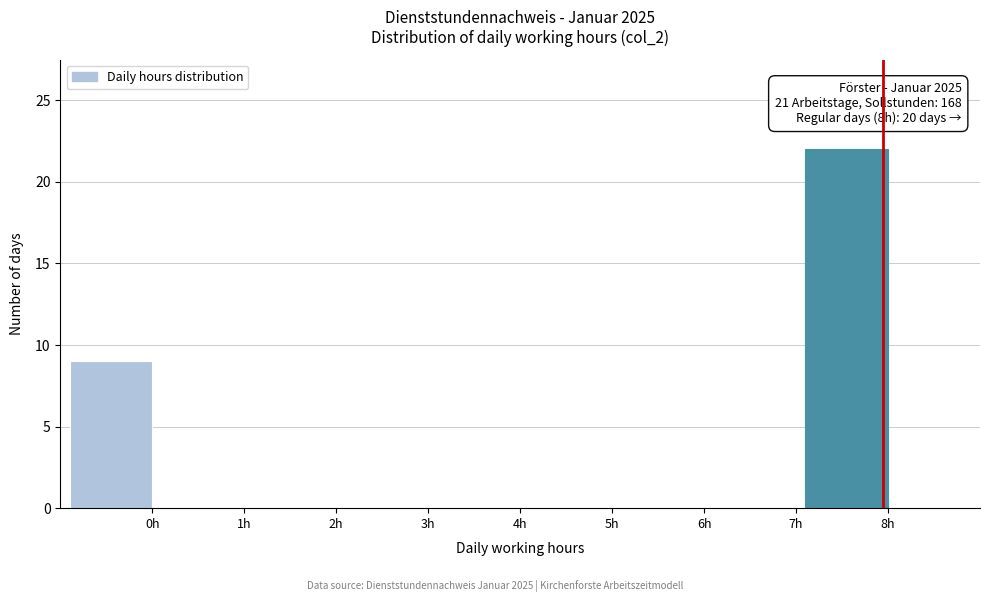

Reading left to right, extract all data points from this chart.

0h=9	1h=0	2h=0	3h=0	4h=0	5h=0	6h=0	7h=0	8h=22